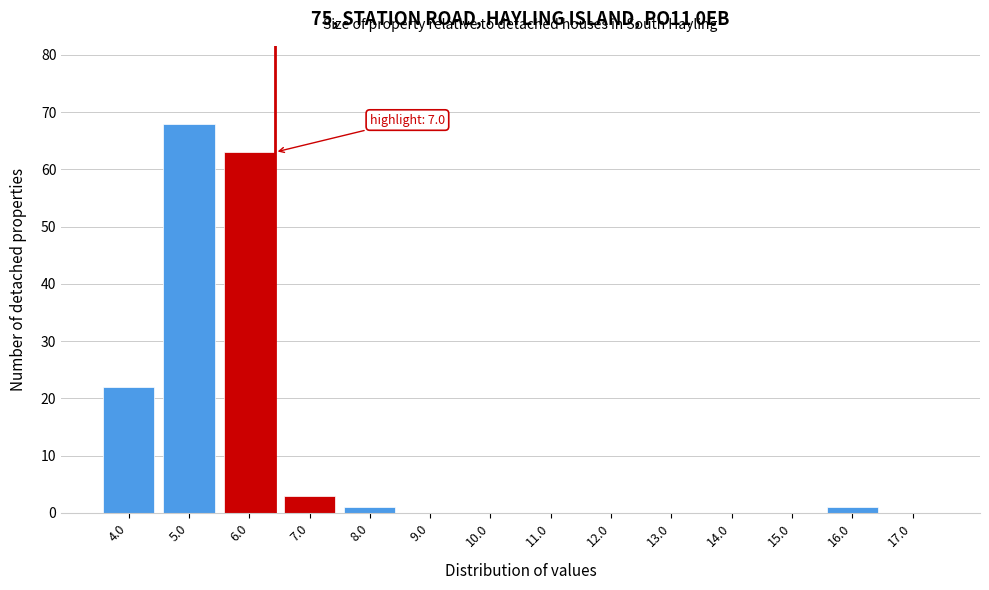

Reading left to right, extract all data points from this chart.

4.0=22	5.0=68	6.0=63	7.0=3	8.0=1	9.0=0	10.0=0	11.0=0	12.0=0	13.0=0	14.0=0	15.0=0	16.0=1	17.0=0